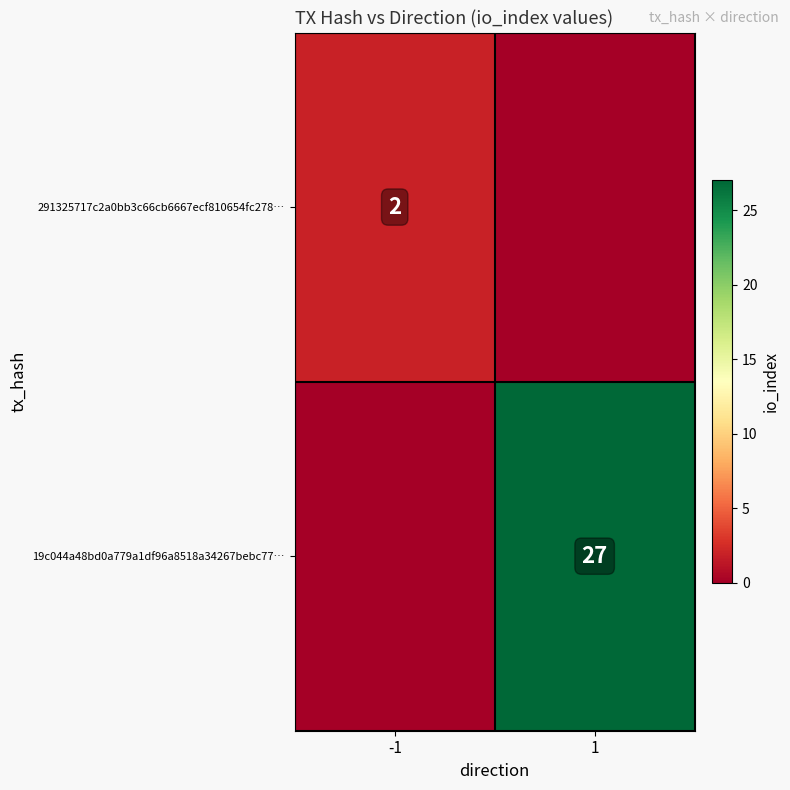

The value of 19c044a48bd0a779a1df96a8518a34267bebc77… at 1 is 44. True or false?

False